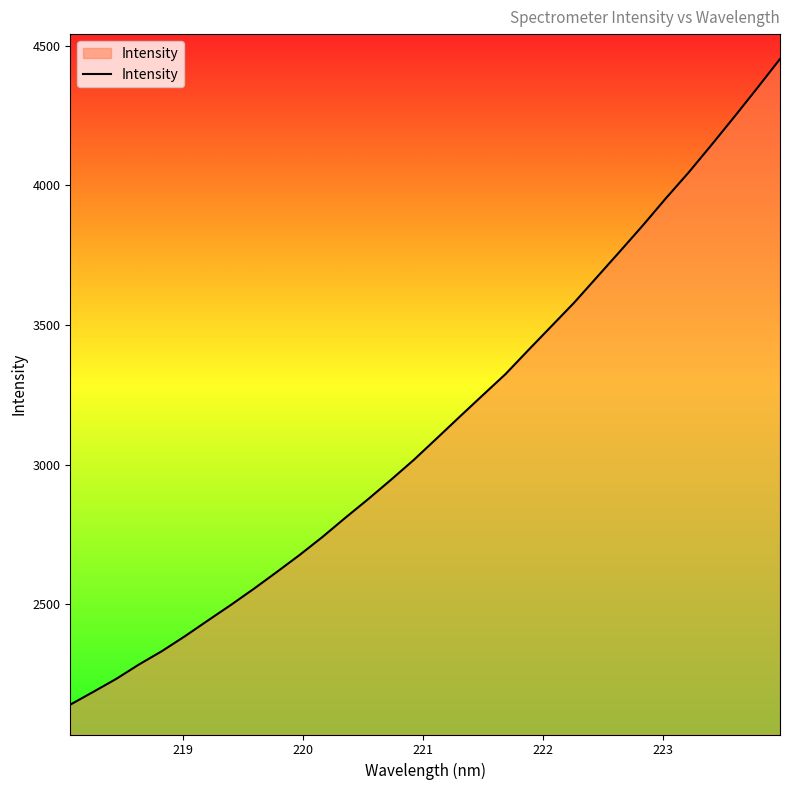

What is the difference between the maximum and minimum values?

2313.2